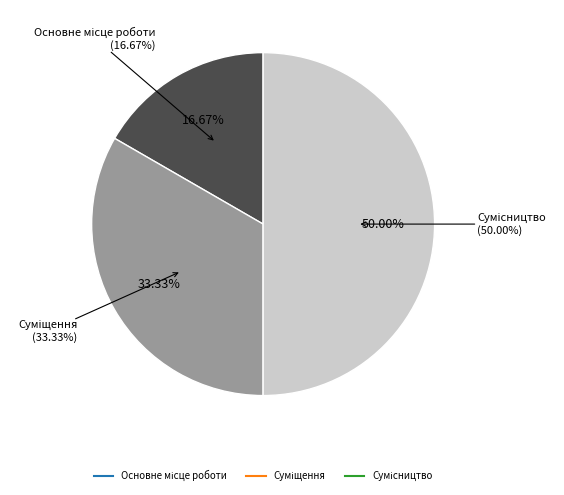

Count the number of slices in the pie.

3